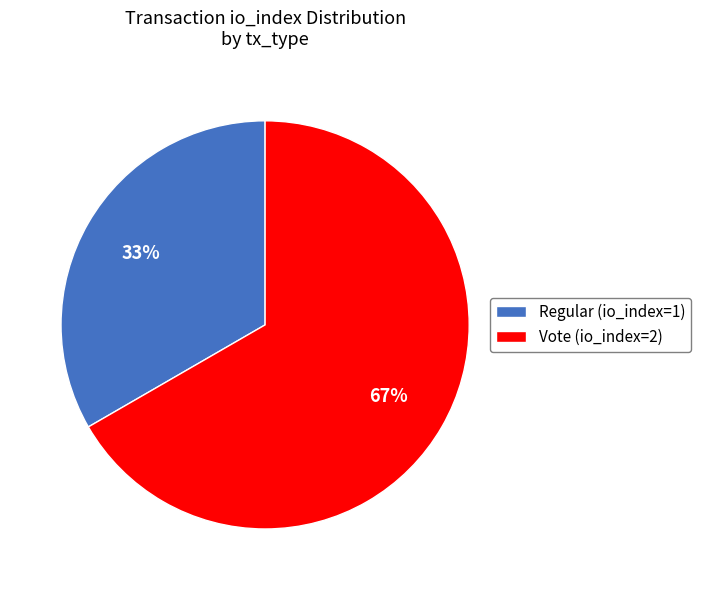

Approximately how many times larger is the value at Regular (io_index=1) compared to Vote (io_index=2)?

0.5